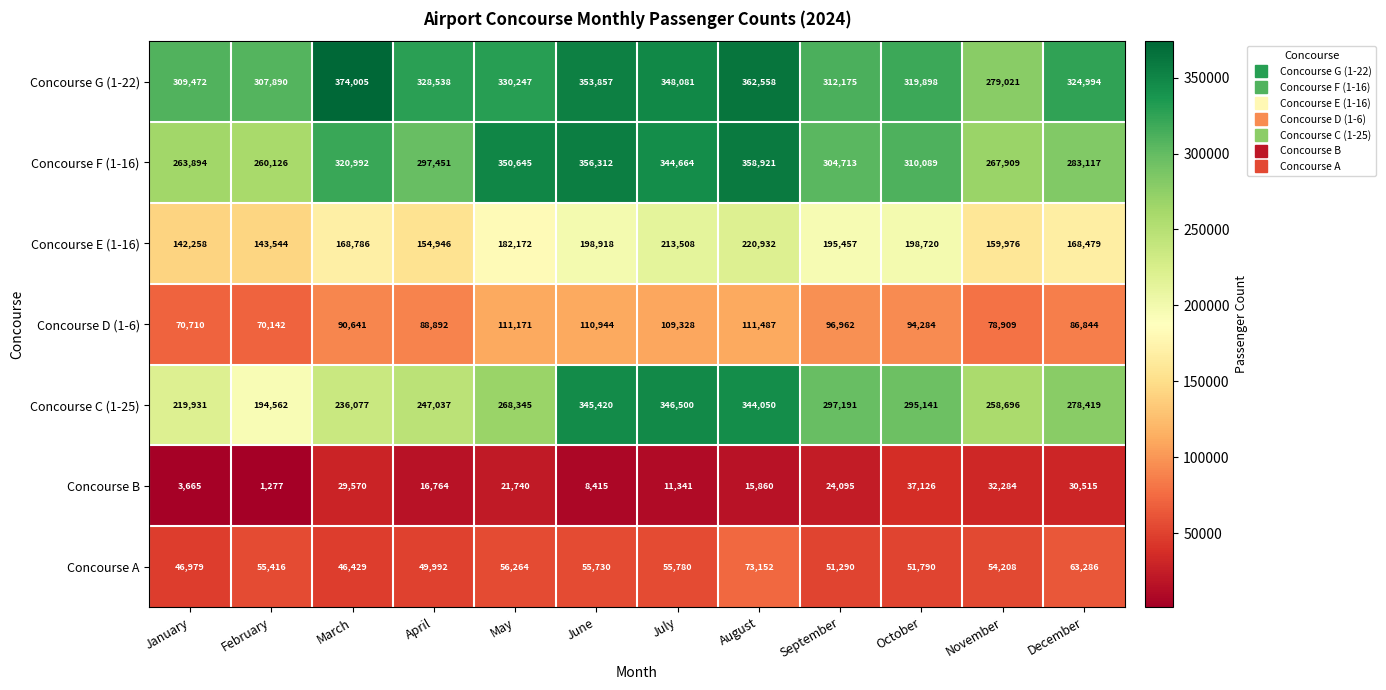

Which series has the largest total across all categories?

Concourse G (1-22)